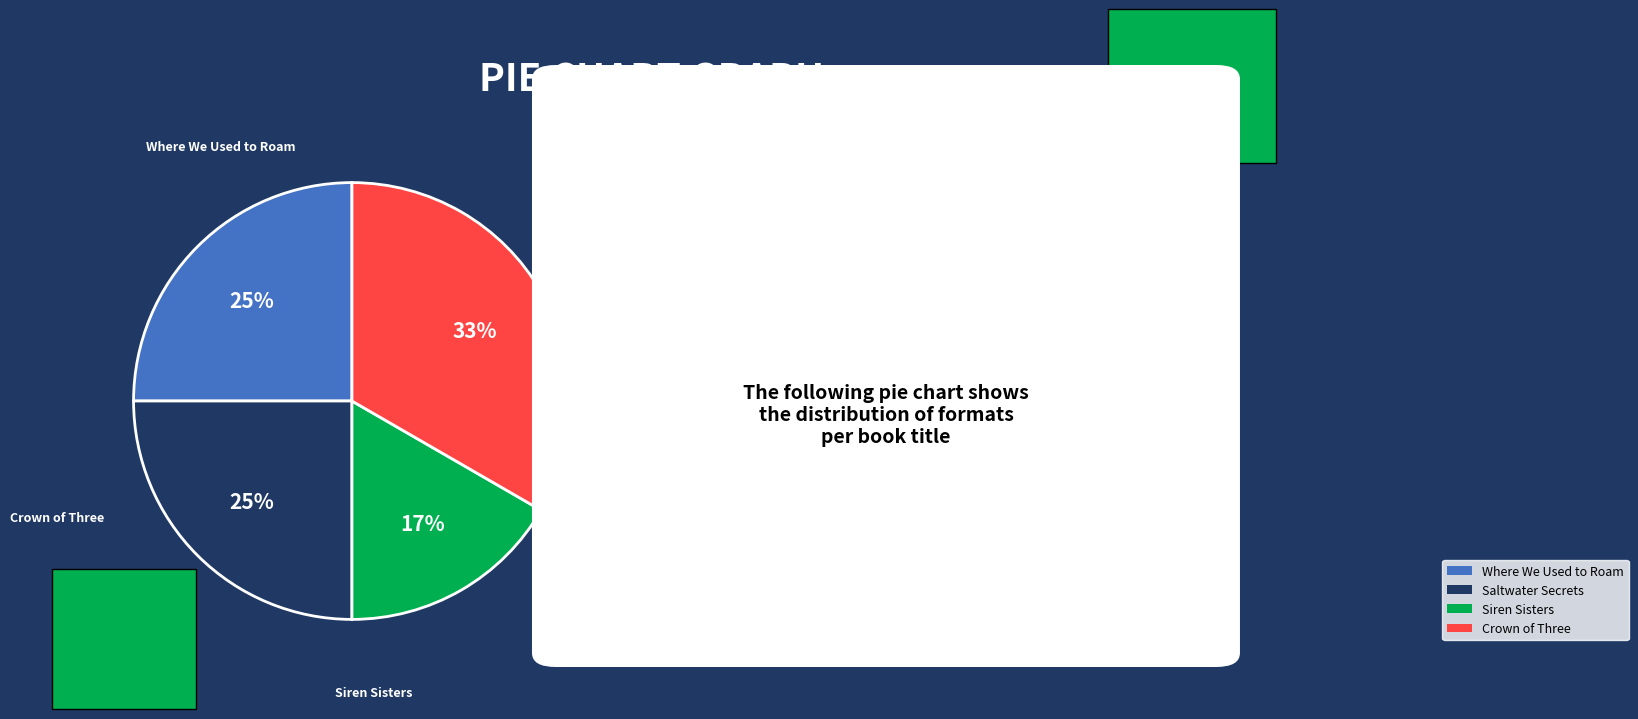

Combined, do Saltwater Secrets and Siren Sisters account for over 50%?

No